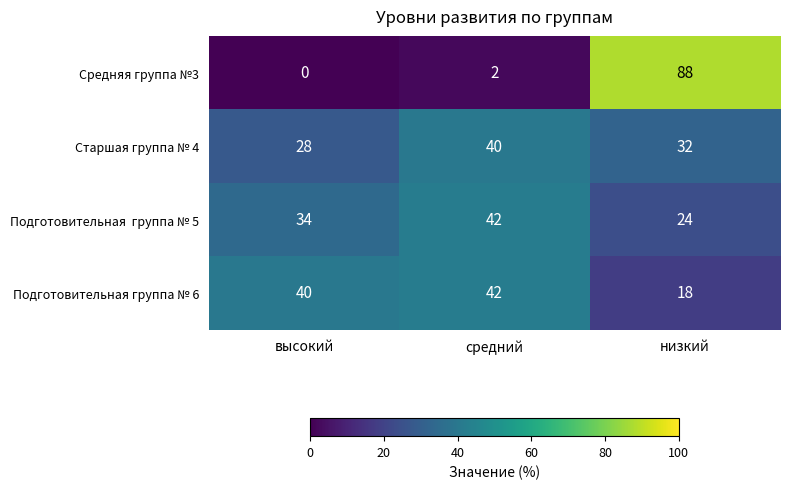

Where is Средняя группа №3 nearest to the value 44?

средний